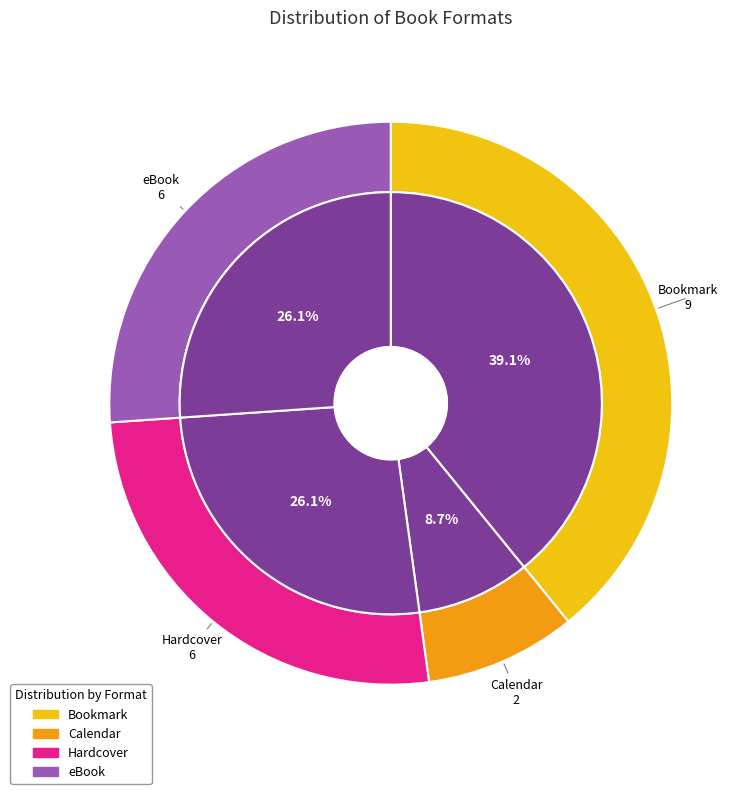

What percentage is the Hardcover slice, to the nearest percent?

26%